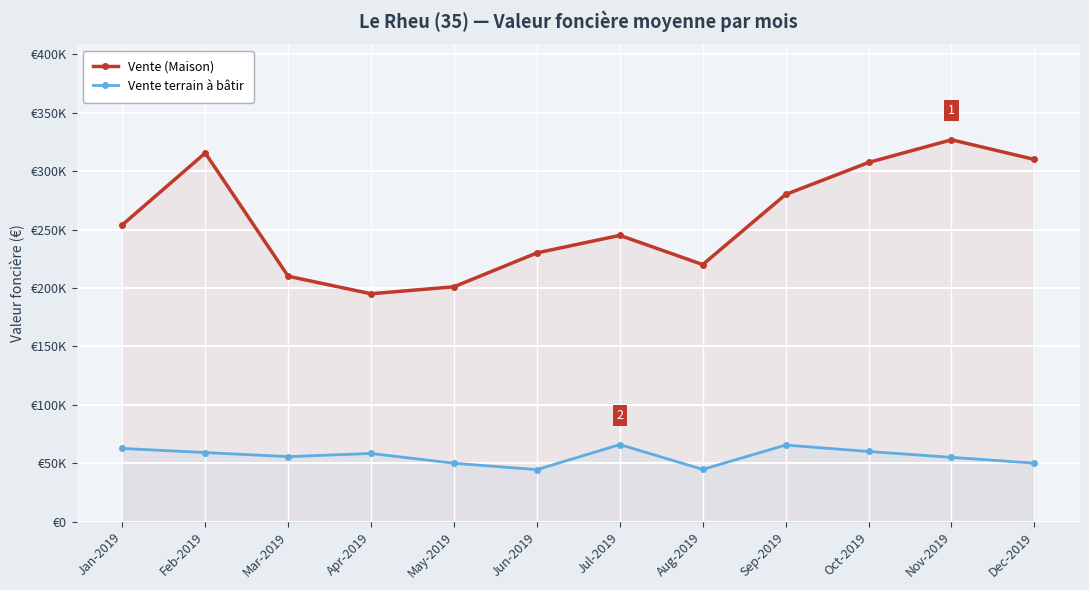

How many lines are shown in the chart?

2